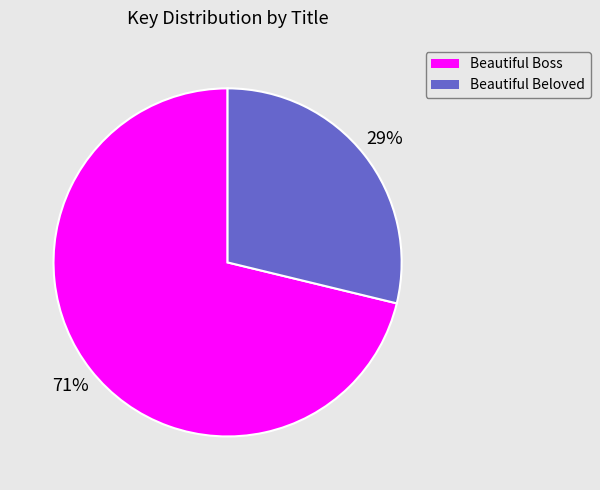

Between Beautiful Beloved and Beautiful Boss, which is larger?

Beautiful Boss